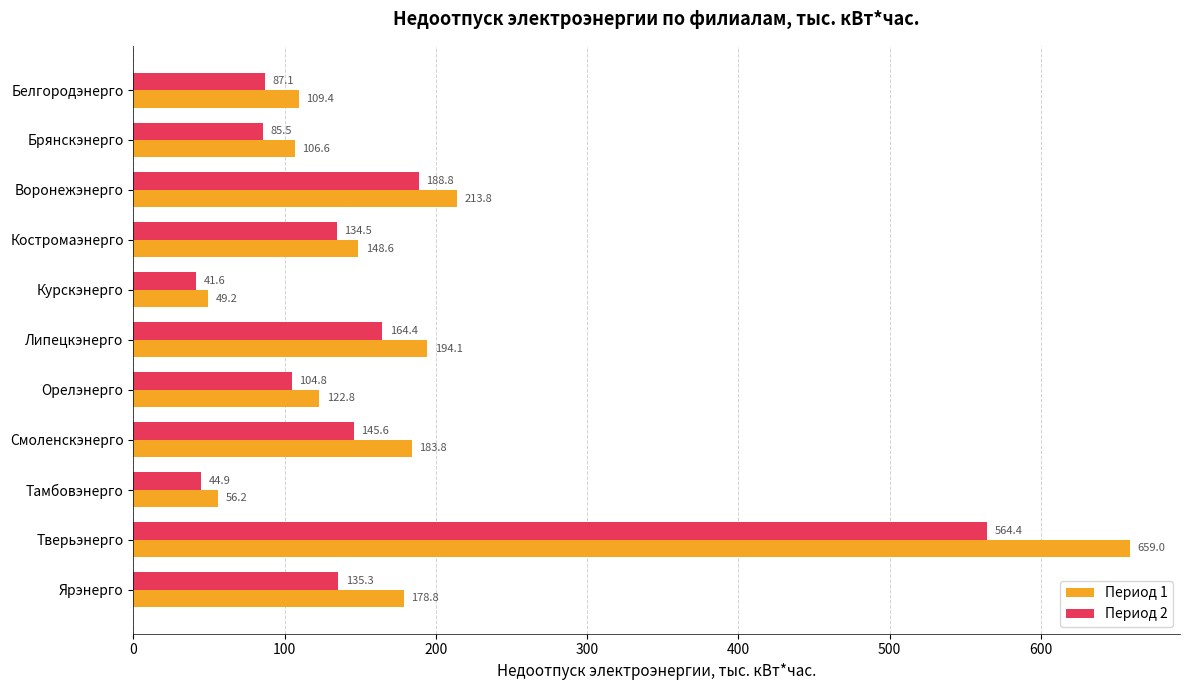

What is the sum of the Период 2 values at Орелэнерго and Тверьэнерго?

669.2